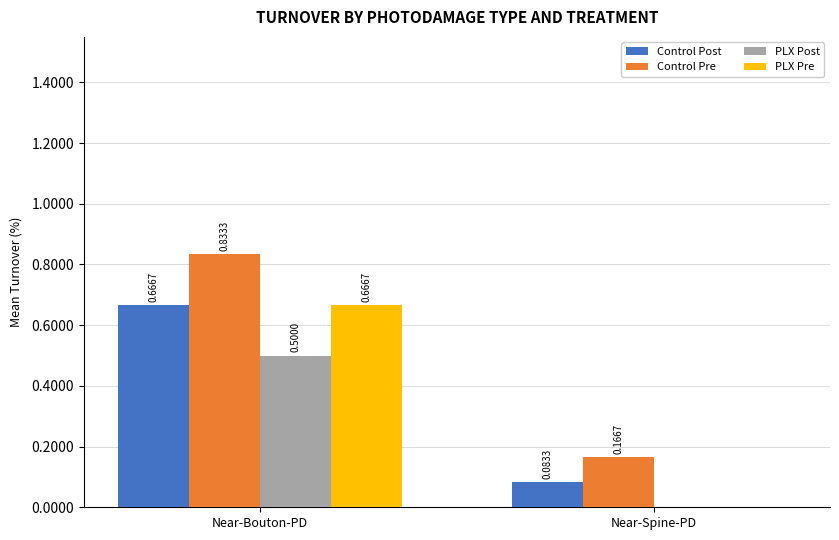

What is the spread (max minus min) of values at Near-Bouton-PD?

0.3